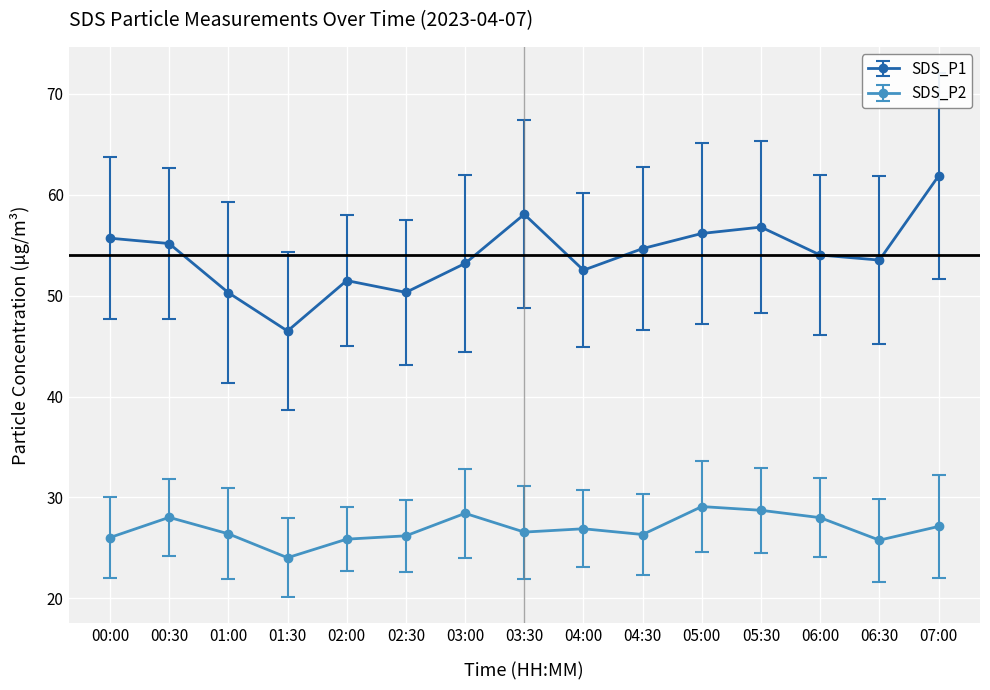

What position from the left is 00:00?

1